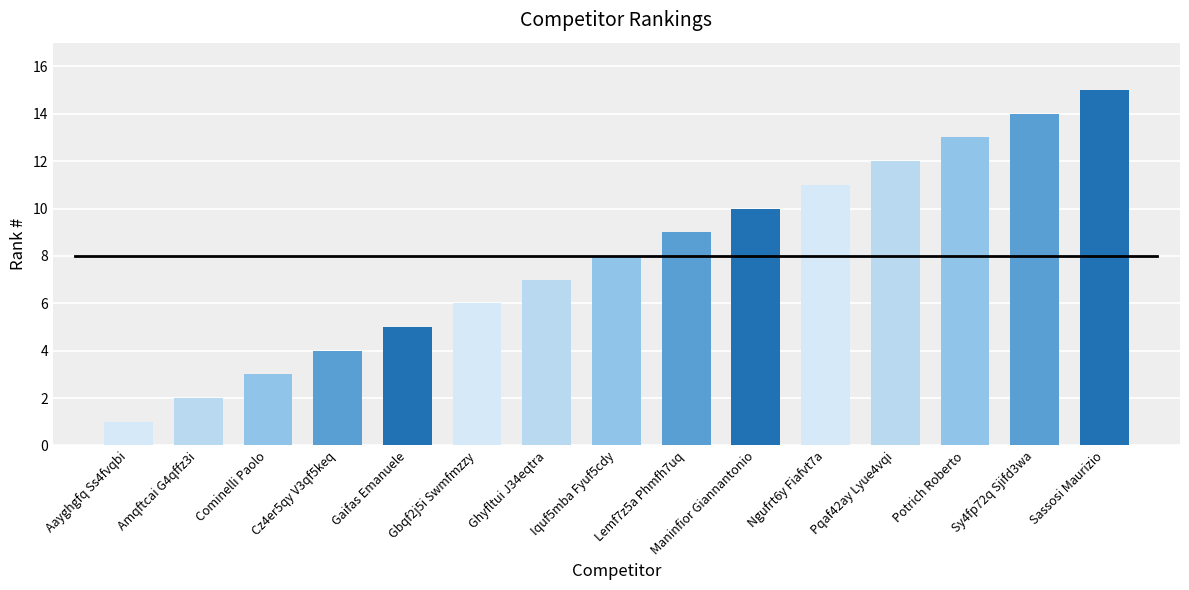

How many categories are shown in the chart?

15